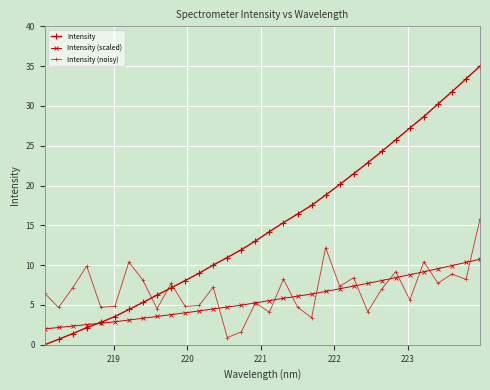

How many categories are shown in the chart?

32